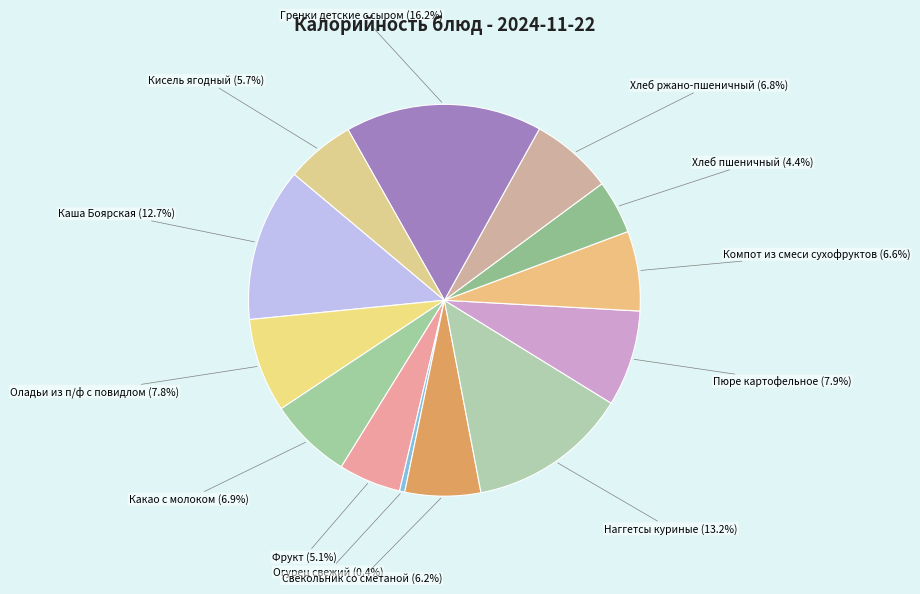

Approximately how many times larger is the value at Какао с молоком compared to Хлеб ржано-пшеничный?

1.0